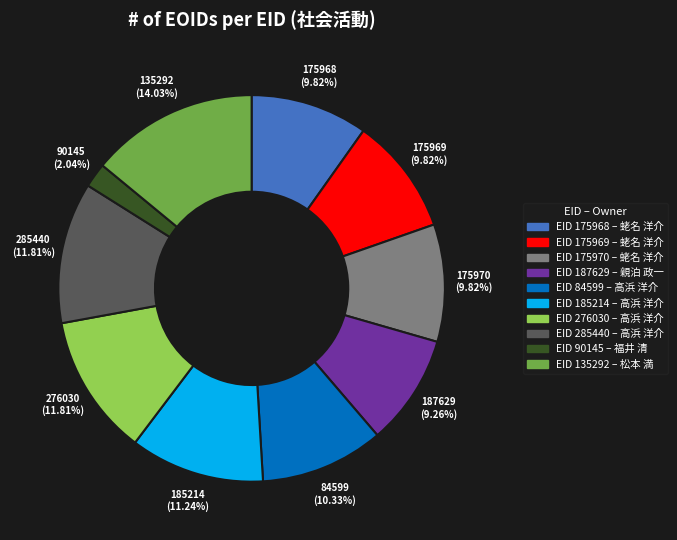

How many slices are in this pie chart?

10